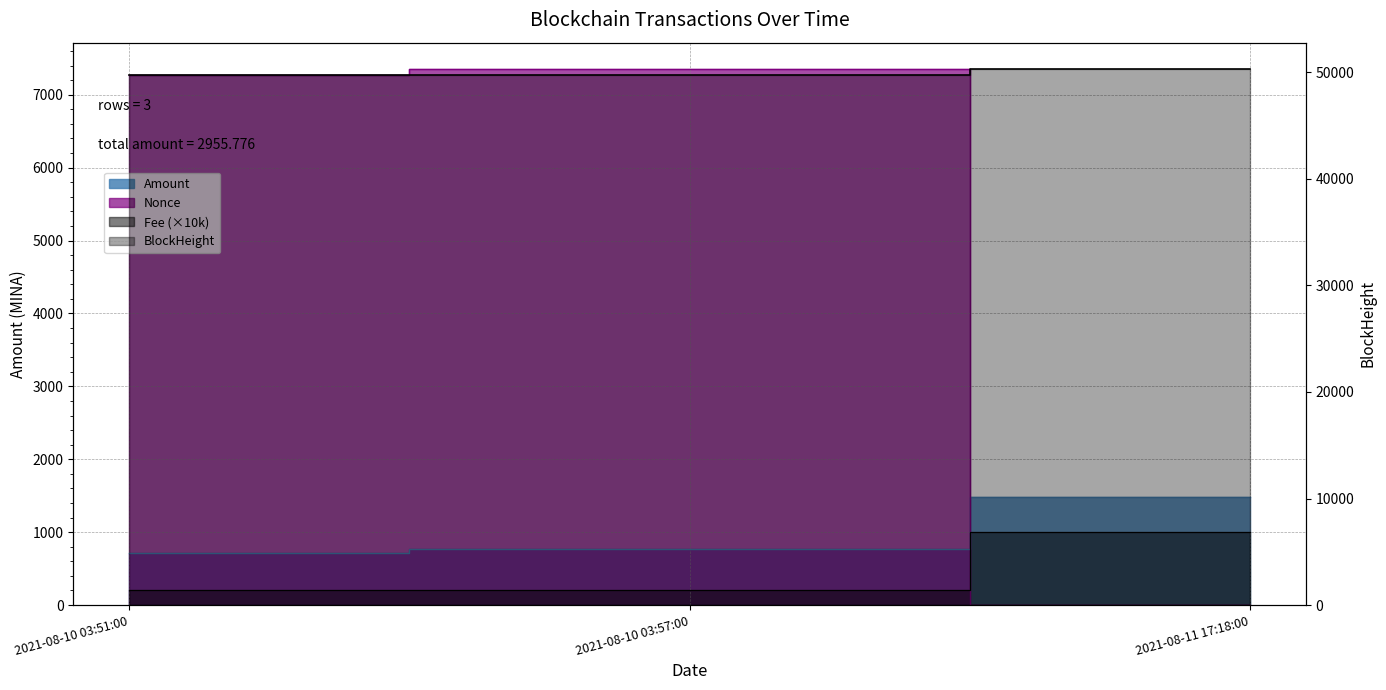

Is the value of BlockHeight at 2021-08-11 17:18:00 greater than the value of Amount at 2021-08-11 17:18:00?

Yes